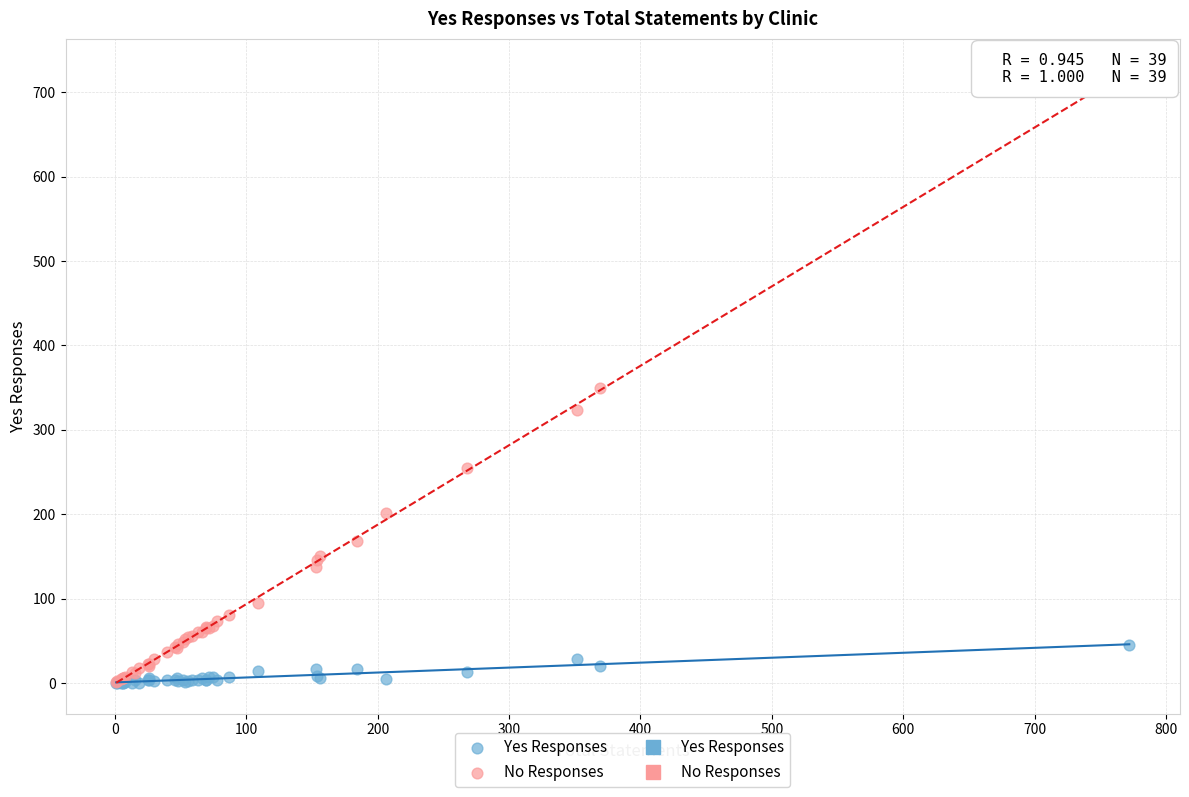

Which series has the largest Y range (max minus min)?

No Responses